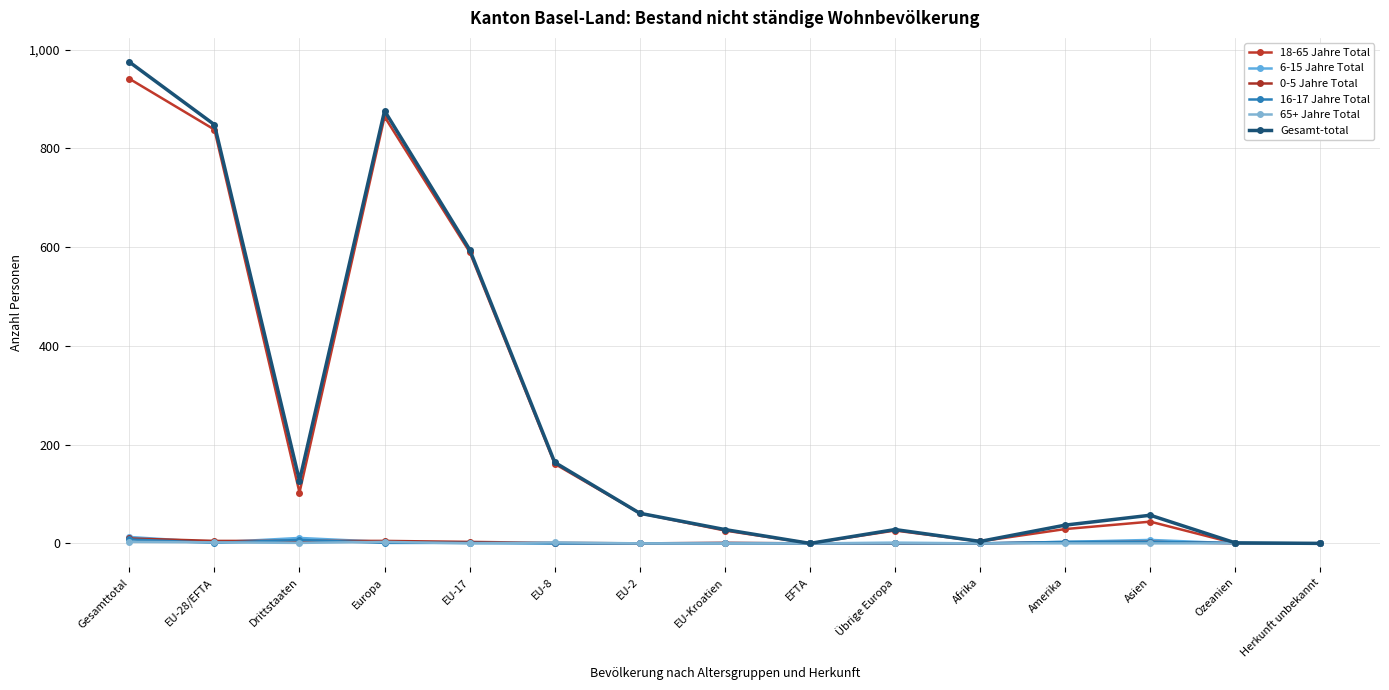

Where is the first local maximum for 18-65 Jahre Total?

Europa